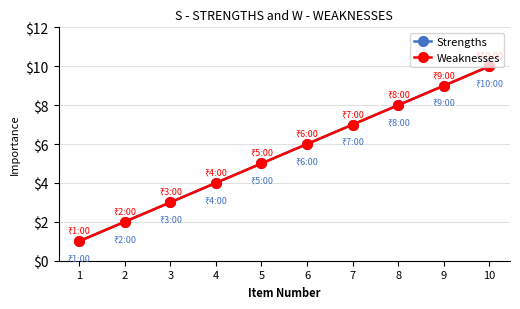

Does the chart display data point markers on the line(s)?

Yes